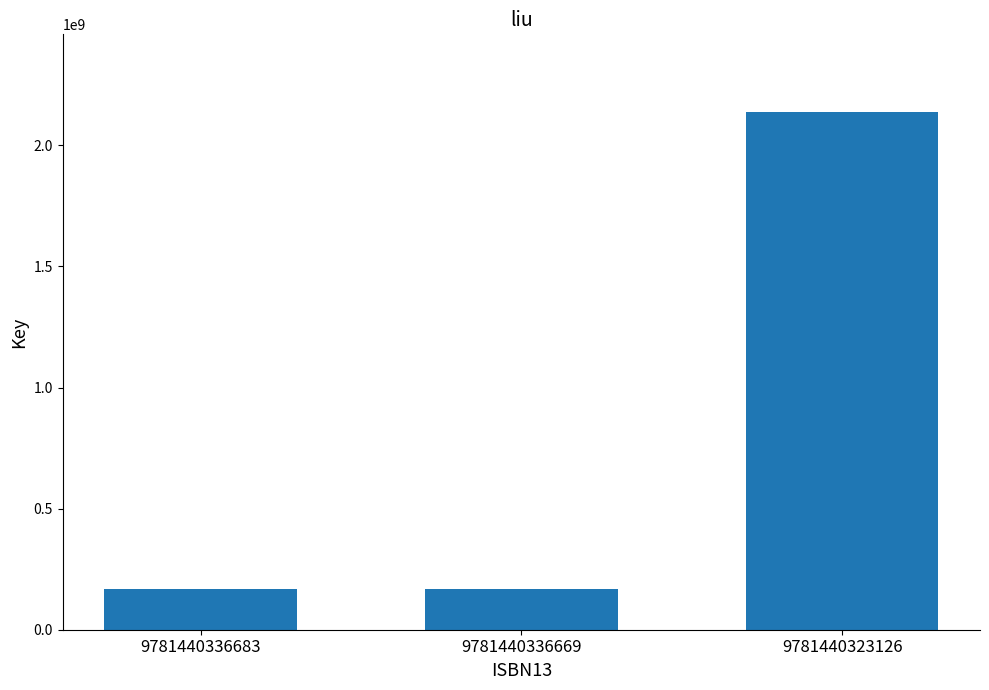

The value at 9781440323126 is 3838545054. True or false?

False